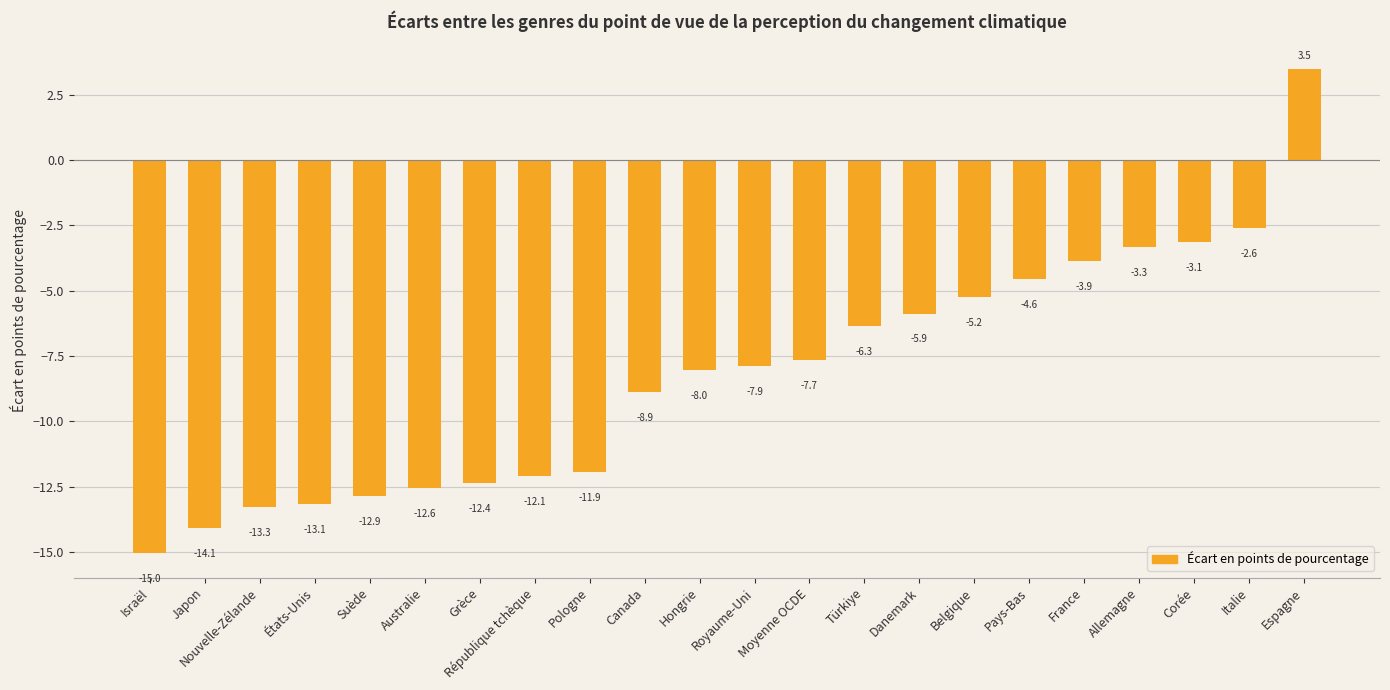

The chart shows a value of -20.1 at Suède. True or false?

False